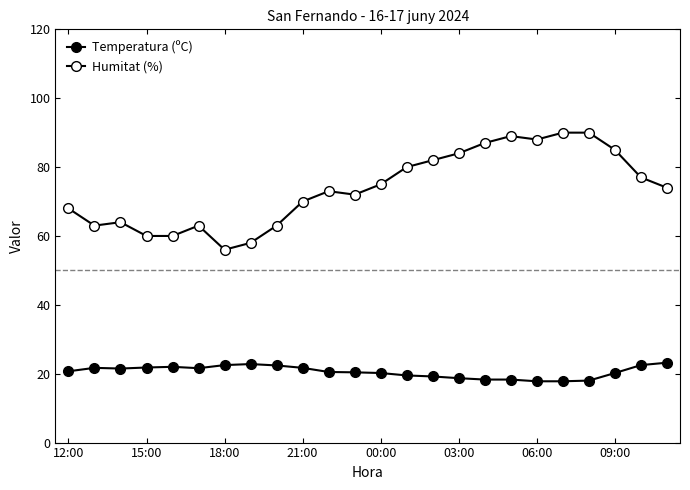

How many values in the Humitat (%) series are below 74?

12